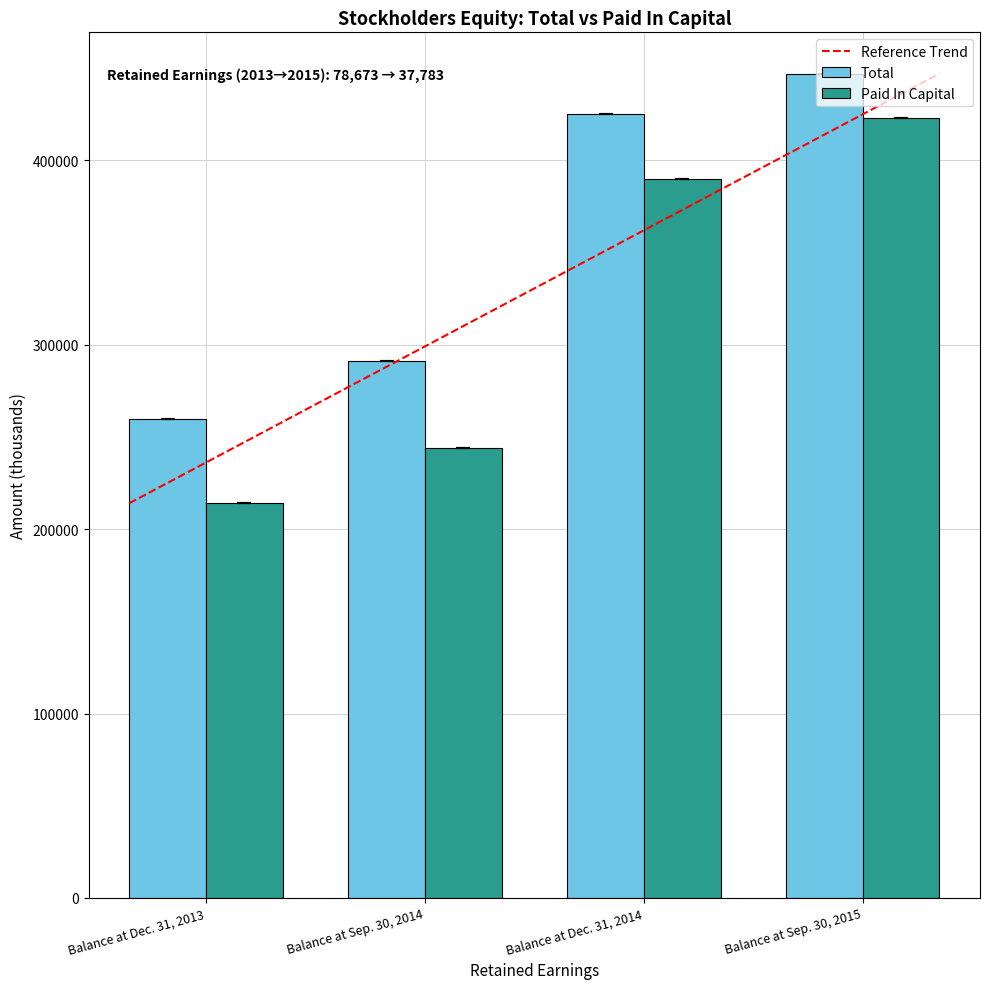

Which series has the largest range (max minus min)?

Paid In Capital